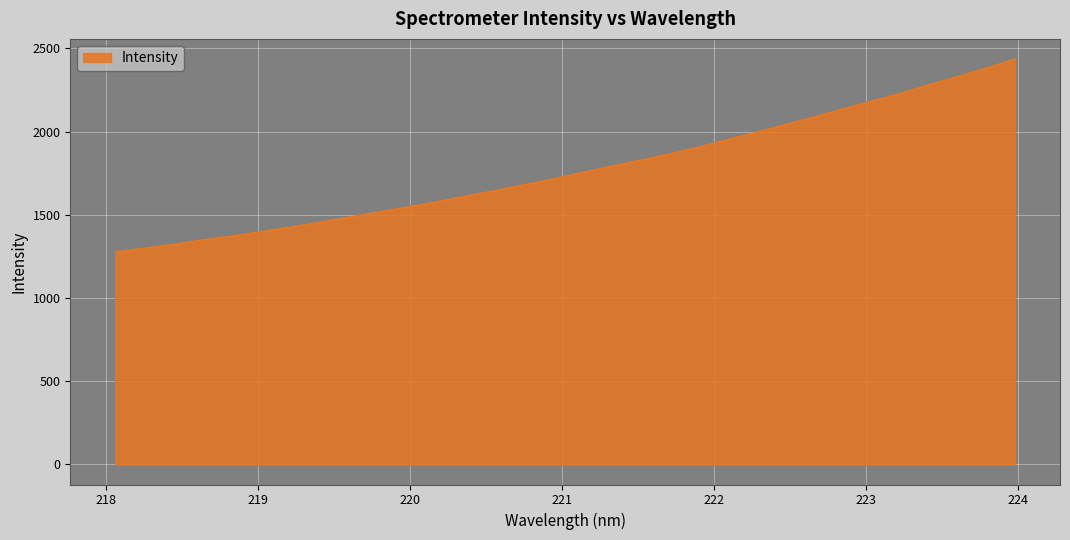

What is the minimum value shown in the chart?

1275.2